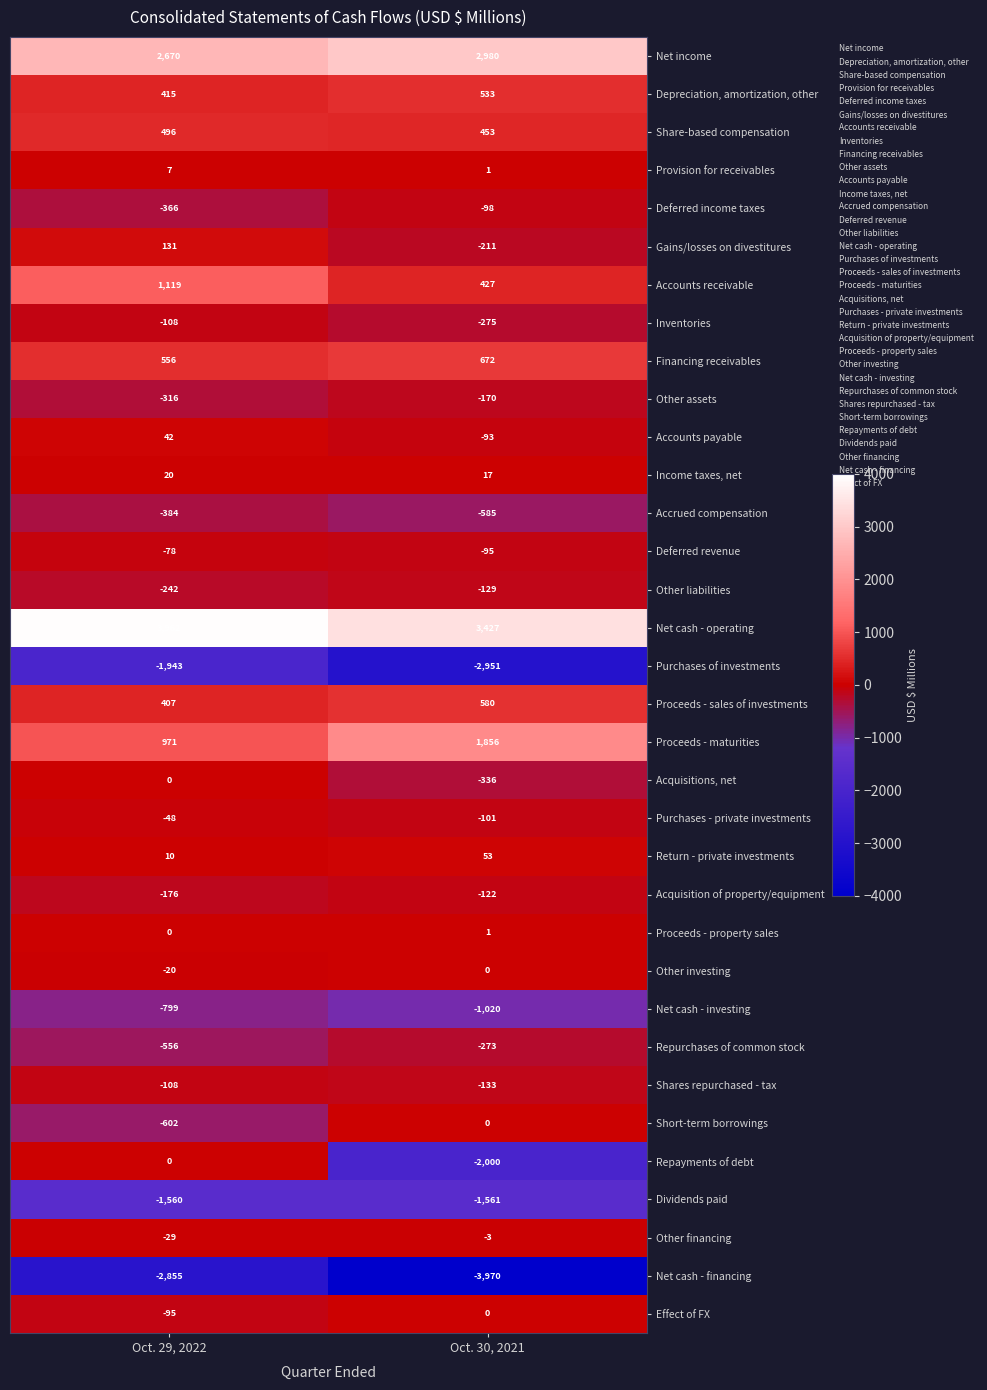

What is the average value of the Deferred income taxes series?

-232